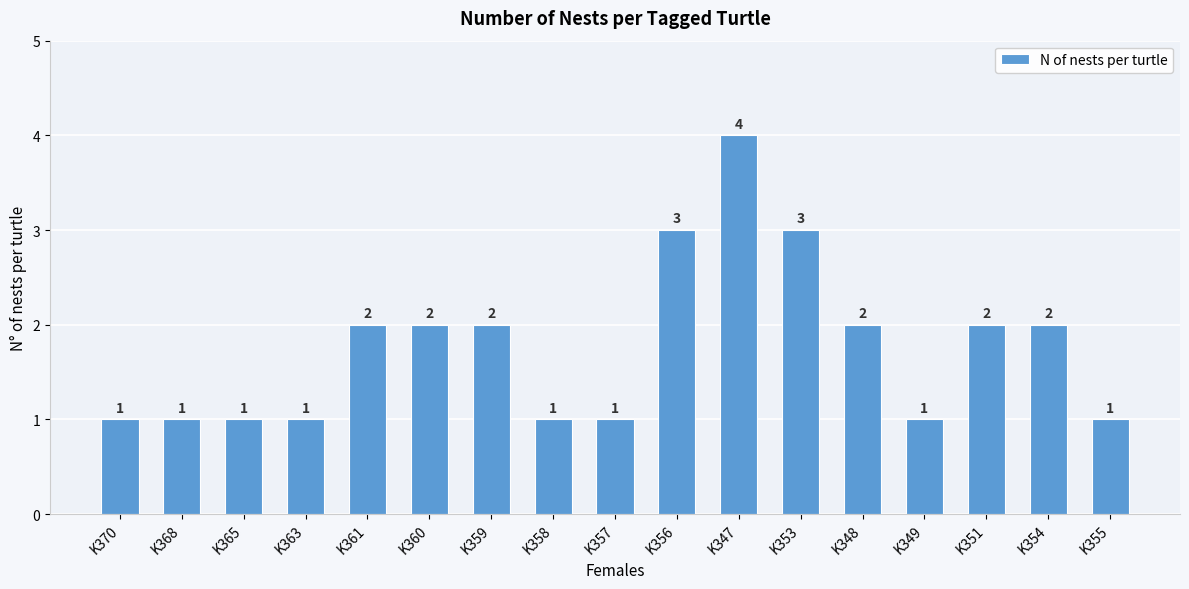

How many bars are there in total?

17